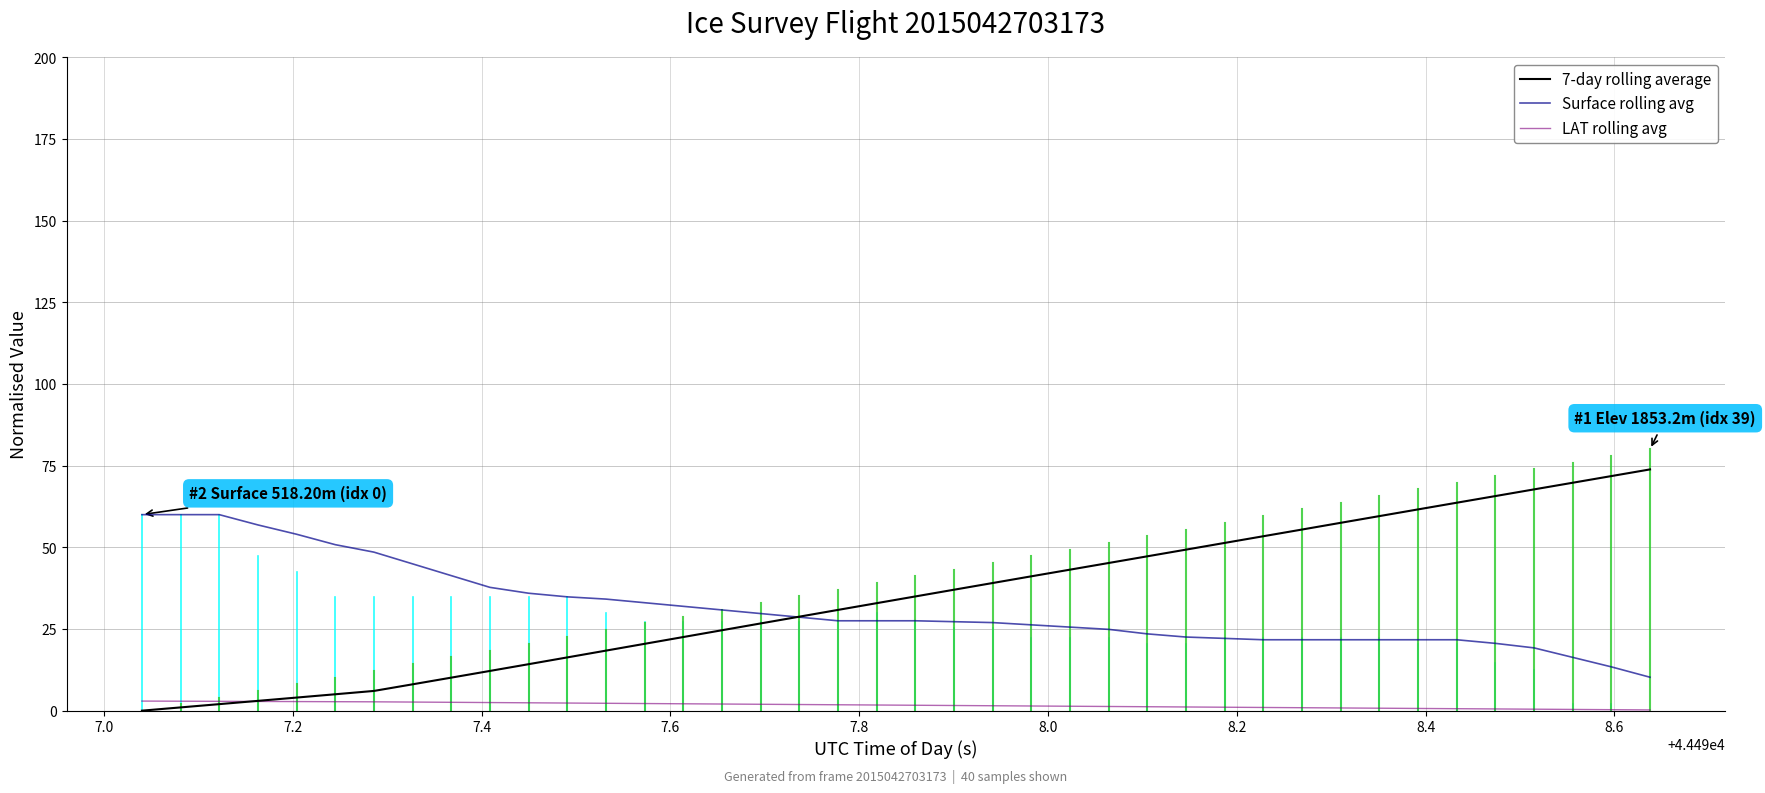

True or false: Surface rolling avg and LAT rolling avg cross at least once.

False